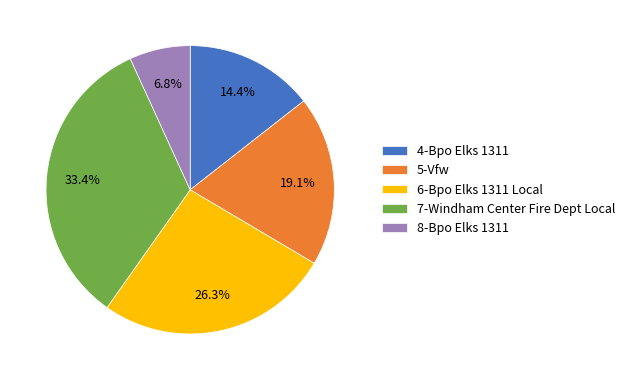

Approximately how many times larger is the value at 7-Windham Center Fire Dept Local compared to 6-Bpo Elks 1311 Local?

1.3